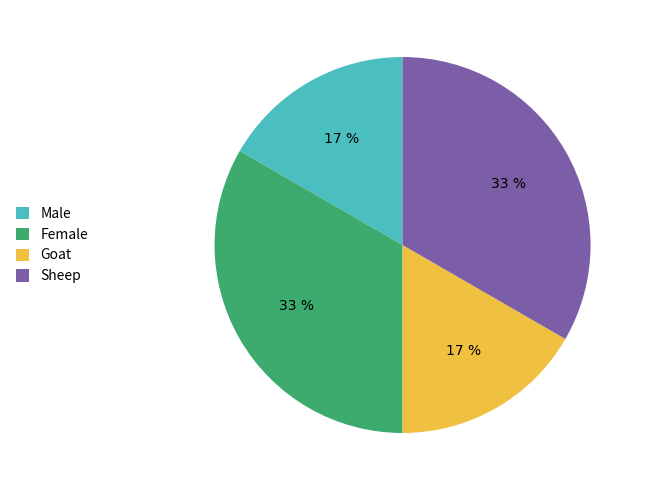

Approximately how many times larger is the value at Male compared to Female?

0.5